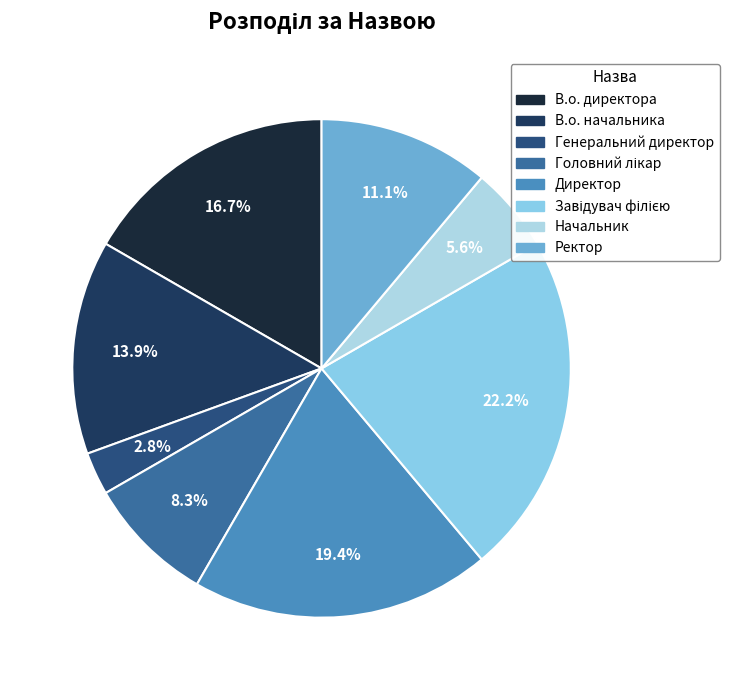

Which category has the biggest portion of the pie?

Завідувач філією